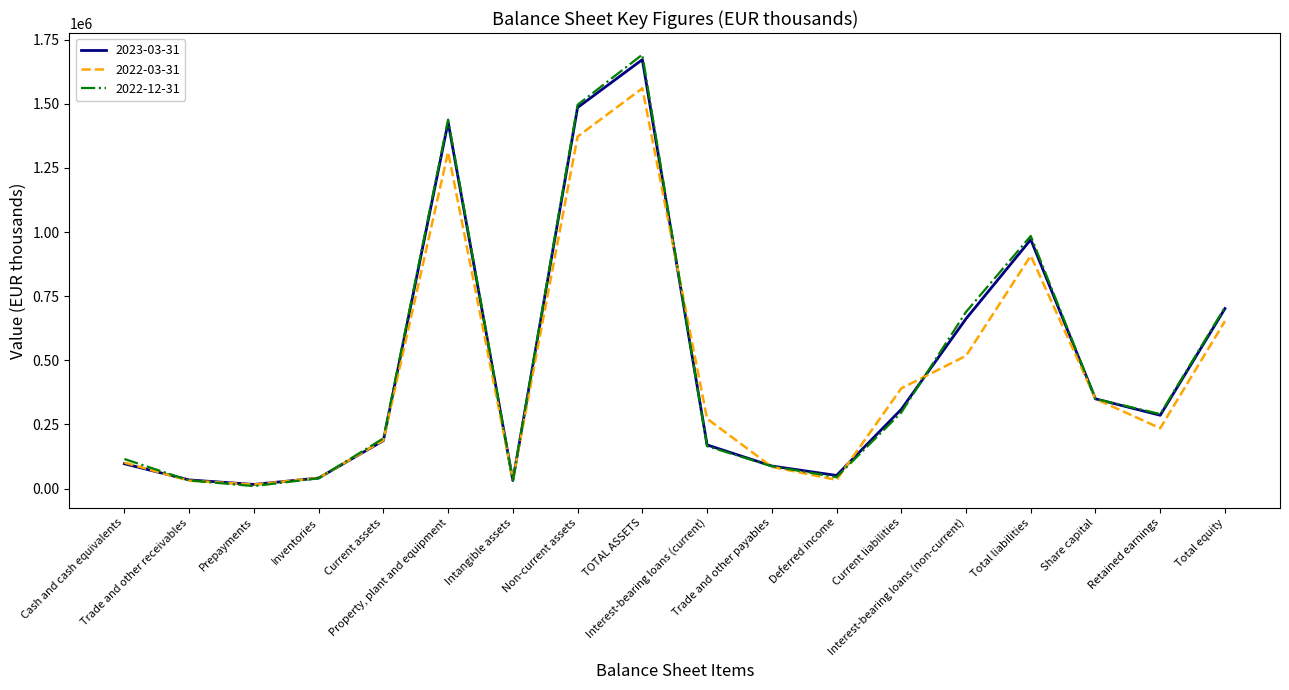

What is the average value of the 2023-03-31 series?

476445